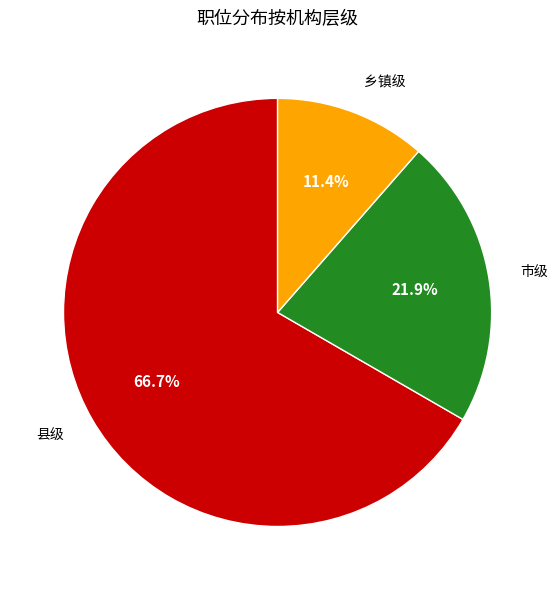

What is the largest slice in the pie chart?

县级